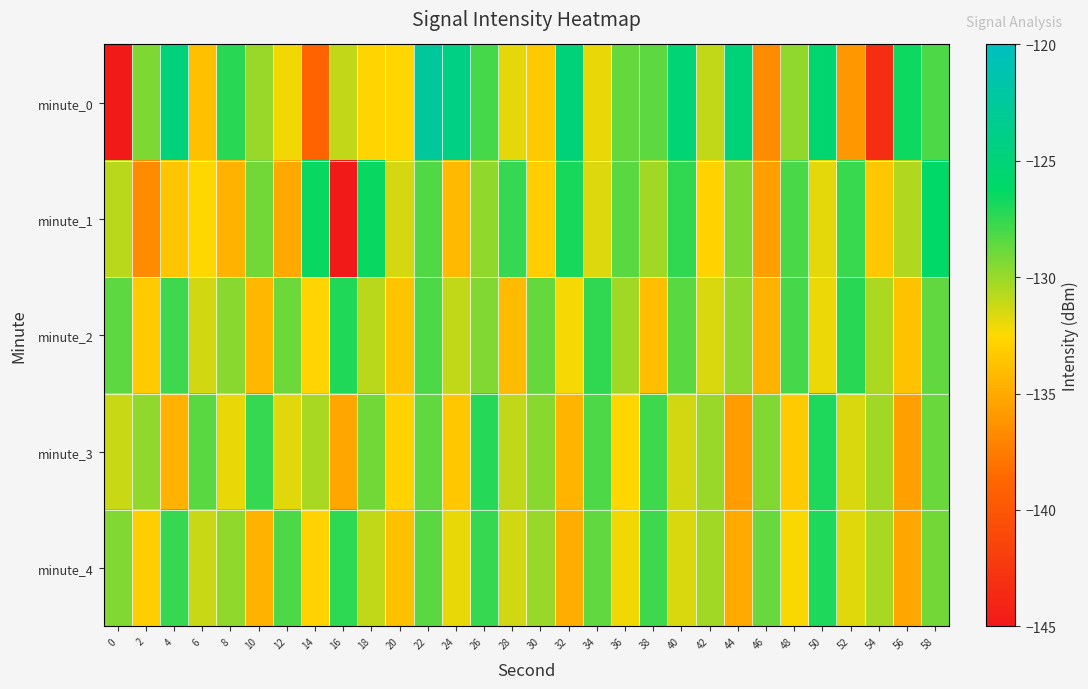

Reading right to left, what are all the values shown in this chart?

minute_0: 58=-128.2	56=-126.5	54=-143.3	52=-136.1	50=-125.5	48=-129.9	46=-136.7	44=-125.1	42=-131.0	40=-125.2	38=-128.5	36=-128.8	34=-132.0	32=-124.8	30=-133.3	28=-131.9	26=-128.0	24=-124.2	22=-122.4	20=-132.7	18=-132.7	16=-131.0	14=-138.9	12=-132.1	10=-130.0	8=-127.3	6=-133.8	4=-124.8	2=-129.3	0=-220.7
minute_1: 58=-126.2	56=-130.6	54=-133.4	52=-127.7	50=-131.9	48=-128.1	46=-135.6	44=-129.3	42=-132.8	40=-127.5	38=-130.2	36=-128.4	34=-131.7	32=-126.9	30=-133.1	28=-127.6	26=-129.8	24=-134.2	22=-128.3	20=-131.5	18=-126.5	16=-145.4	14=-126.5	12=-135.1	10=-129.1	8=-134.6	6=-132.6	4=-133.5	2=-136.6	0=-130.8
minute_2: 58=-128.6	56=-133.7	54=-130.5	52=-127.3	50=-132.1	48=-128.0	46=-134.5	44=-129.8	42=-131.6	40=-128.4	38=-133.9	36=-130.2	34=-127.5	32=-132.3	30=-128.7	28=-134.1	26=-129.4	24=-131.0	22=-128.2	20=-133.6	18=-130.8	16=-127.1	14=-132.7	12=-128.9	10=-134.3	8=-129.6	6=-131.4	4=-127.8	2=-133.2	0=-128.5
minute_3: 58=-128.8	56=-135.6	54=-130.2	52=-131.6	50=-127.0	48=-133.2	46=-129.4	44=-135.8	42=-130.0	40=-131.4	38=-127.8	36=-132.6	34=-128.2	32=-134.4	30=-129.6	28=-131.0	26=-127.2	24=-133.4	22=-128.6	20=-132.8	18=-129.0	16=-135.2	14=-130.4	12=-131.8	10=-127.6	8=-132.0	6=-128.4	4=-134.6	2=-129.8	0=-131.2
minute_4: 58=-129.0	56=-135.2	54=-130.4	52=-131.8	50=-127.0	48=-132.4	46=-128.8	44=-135.0	42=-130.2	40=-131.6	38=-127.8	36=-132.2	34=-128.6	32=-134.8	30=-130.0	28=-131.4	26=-127.6	24=-132.0	22=-128.4	20=-133.8	18=-131.0	16=-127.4	14=-132.8	12=-128.2	10=-134.6	8=-129.8	6=-131.2	4=-127.6	2=-133.0	0=-129.4